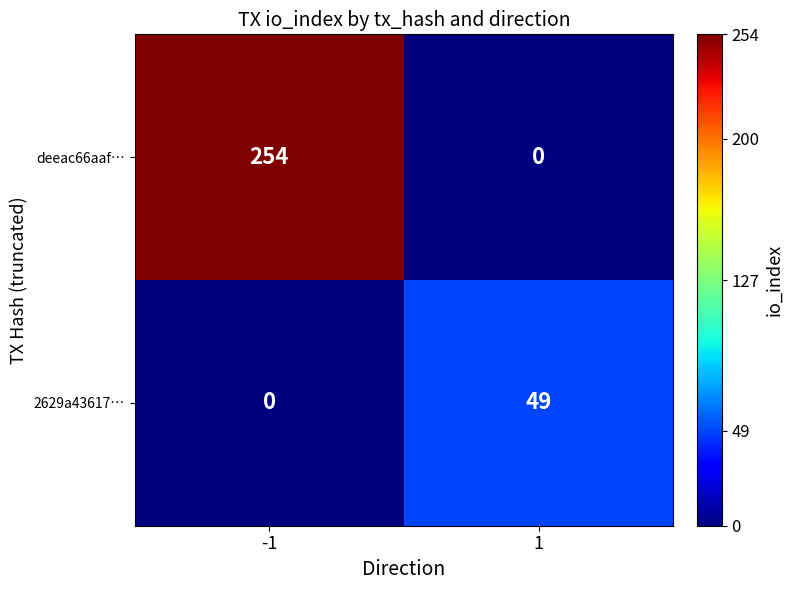

Reading left to right, transcribe all the data shown in this chart.

deeac66aaf…: 254	0
2629a43617…: 0	49